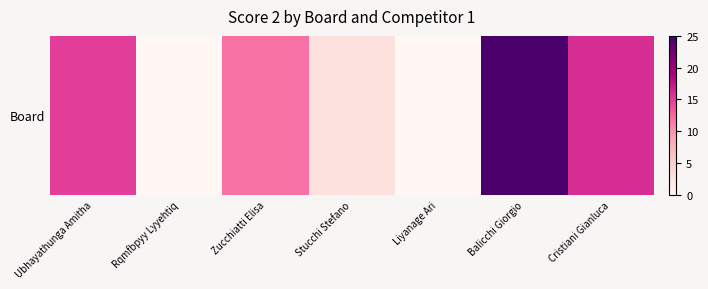

How many values are above zero?

5